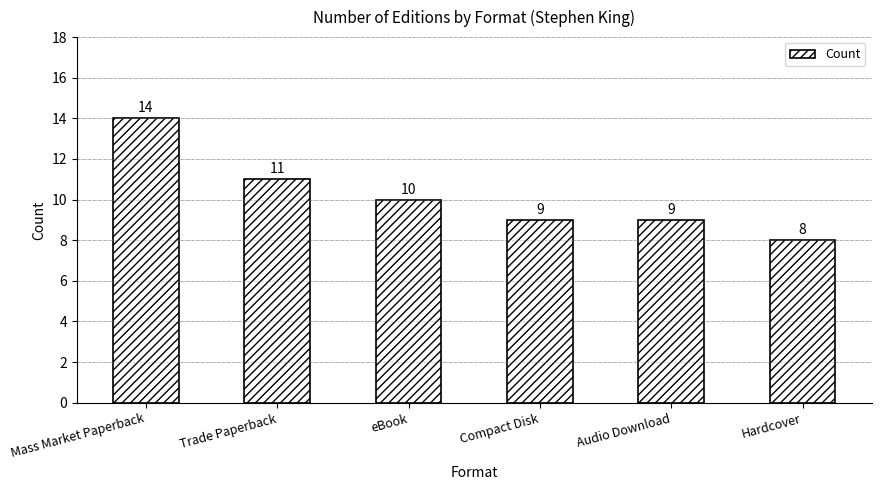

Count the number of categories in the chart.

6